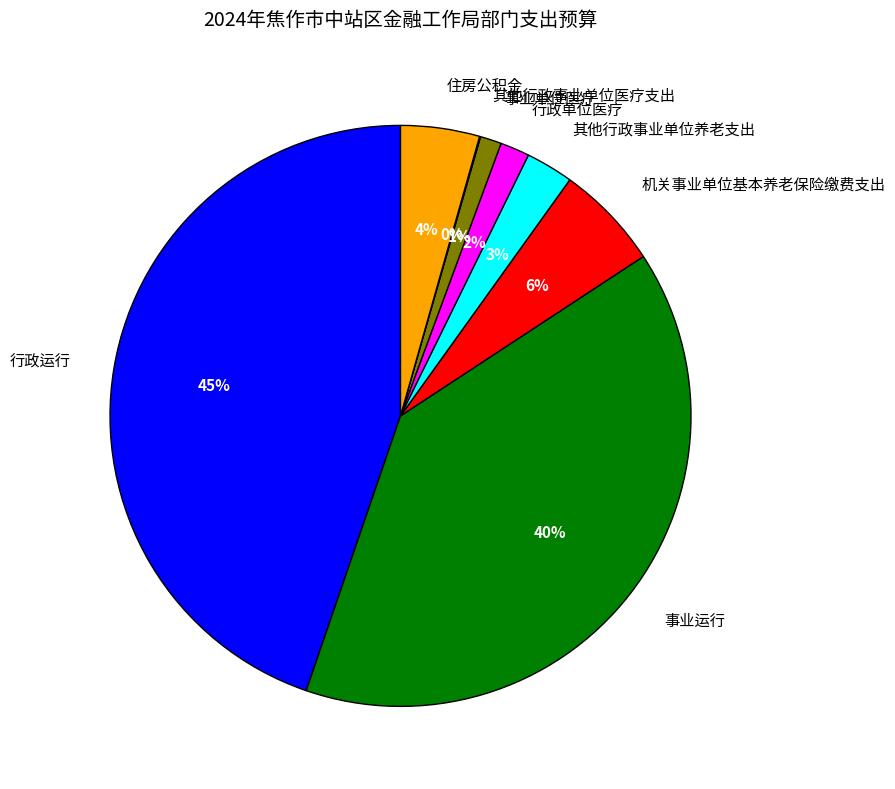

Between 住房公积金 and 事业运行, which is larger?

事业运行